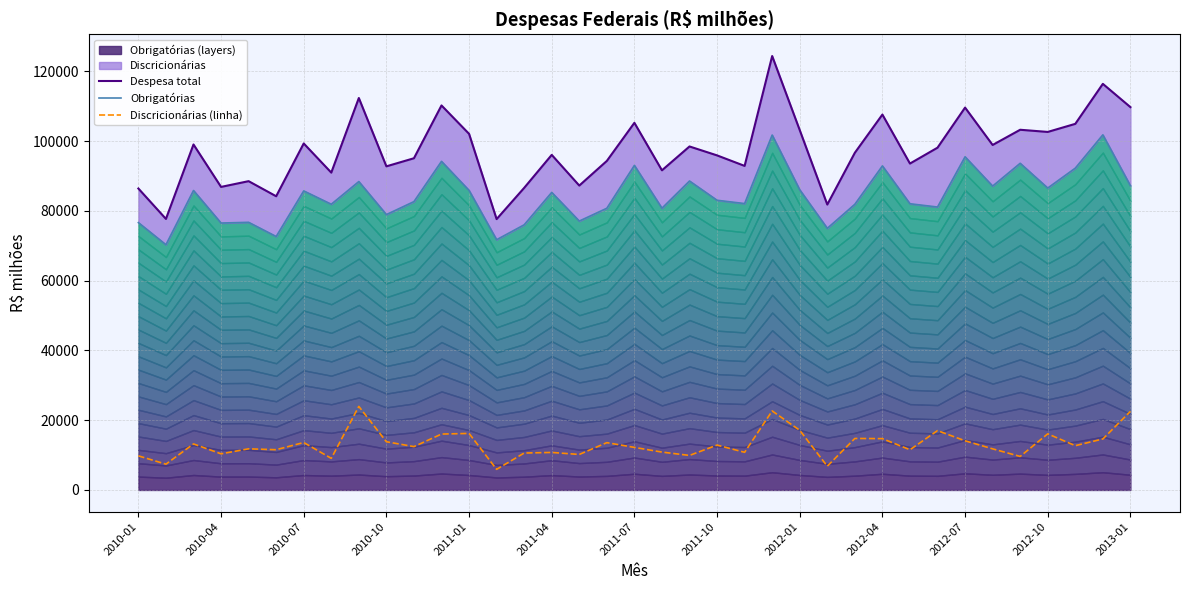

Rank the series by their average value, from lowest to highest.

Discricionárias (linha), Obrigatórias, Despesa total